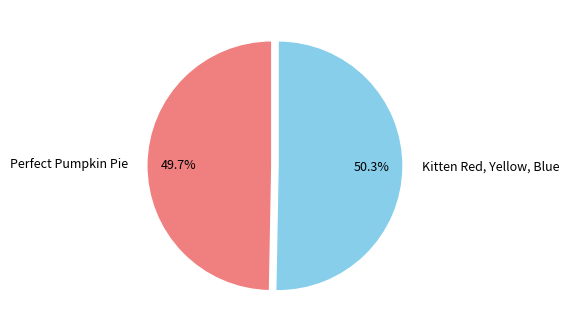

Does Perfect Pumpkin Pie account for over 50% of the chart?

No